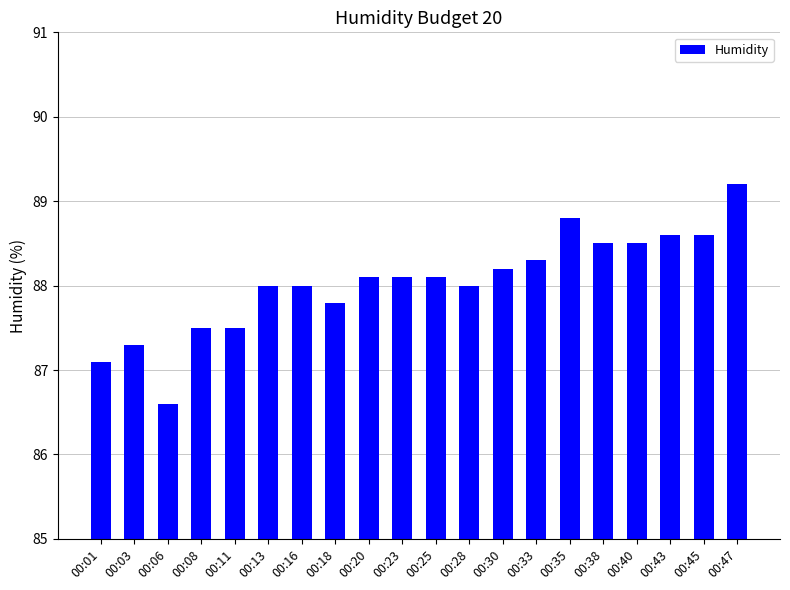

What is the difference between the maximum and second lowest values?

2.1